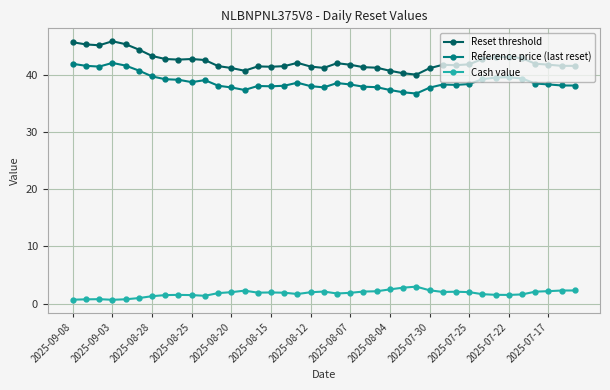

How many categories are shown in the chart?

39